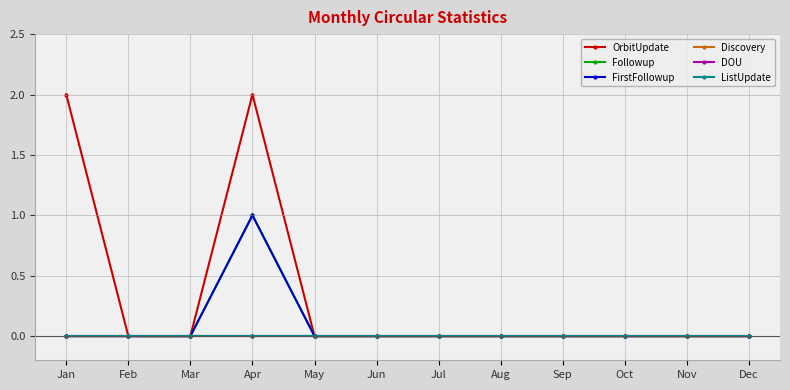

Reading right to left, extract all data points from this chart.

OrbitUpdate: 0	0	0	0	0	0	0	0	2	0	0	2
Followup: 0	0	0	0	0	0	0	0	1	0	0	0
FirstFollowup: 0	0	0	0	0	0	0	0	1	0	0	0
Discovery: 0	0	0	0	0	0	0	0	0	0	0	0
DOU: 0	0	0	0	0	0	0	0	0	0	0	0
ListUpdate: 0	0	0	0	0	0	0	0	0	0	0	0